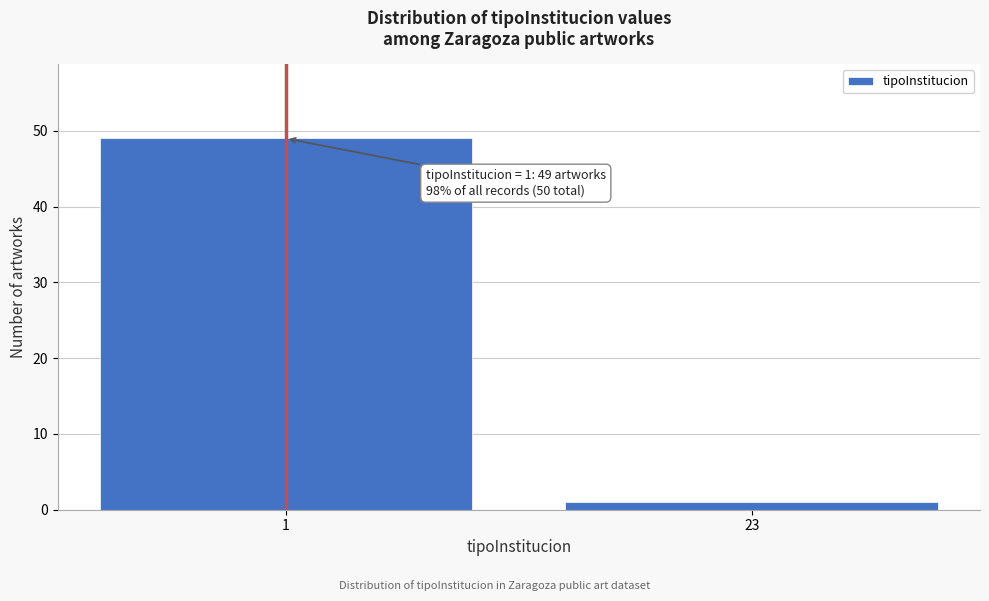

Reading left to right, what are all the values shown in this chart?

1=49	23=1